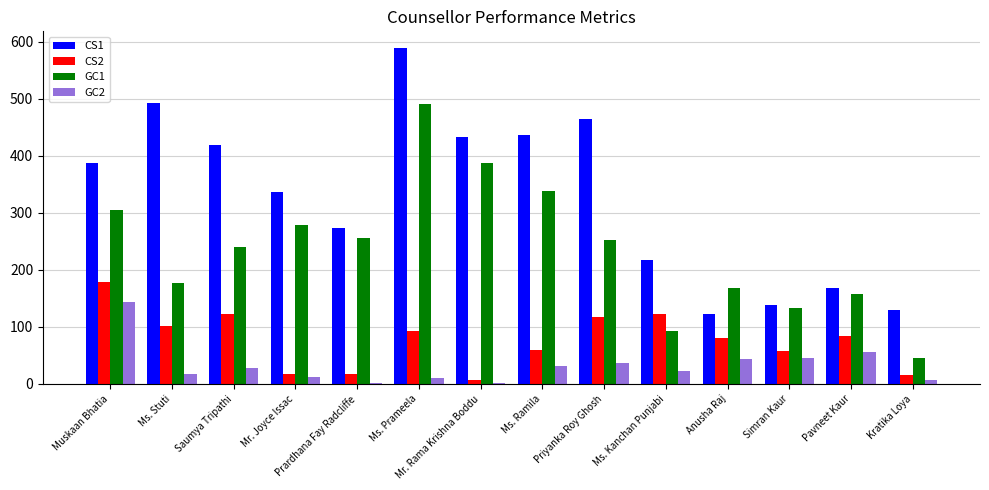

Between Ms. Ramila and Simran Kaur, which series saw the biggest shift?

CS1